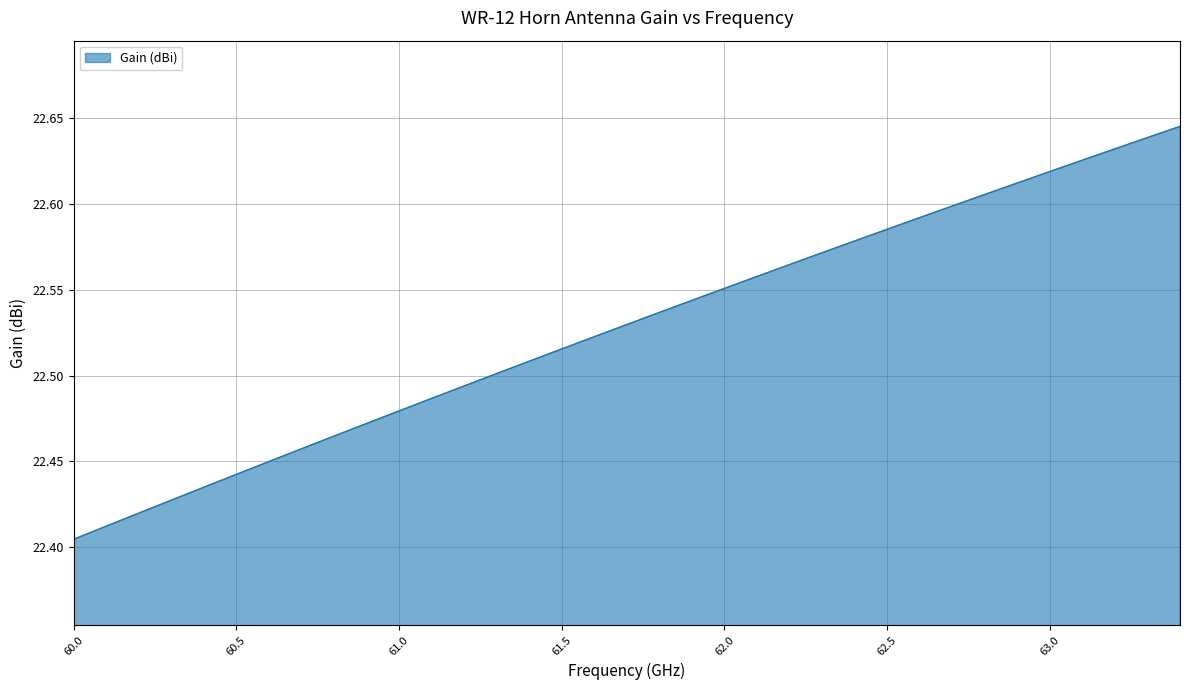

What is the maximum value shown in the chart?

22.6